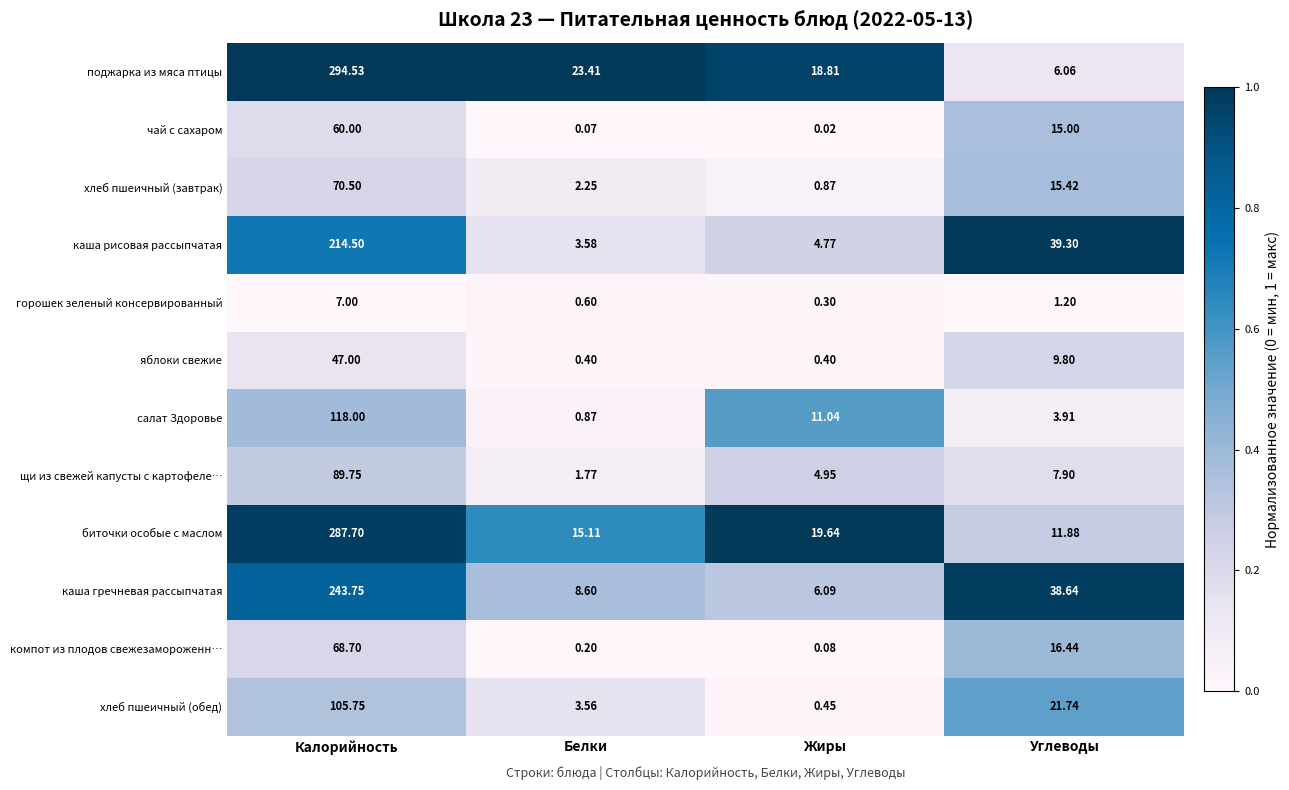

Which series changed the most between Белки and Жиры?

салат Здоровье